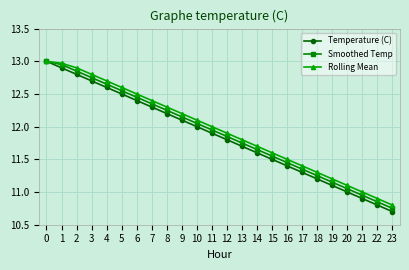

The value of Rolling Mean at 15 is 6.7. True or false?

False